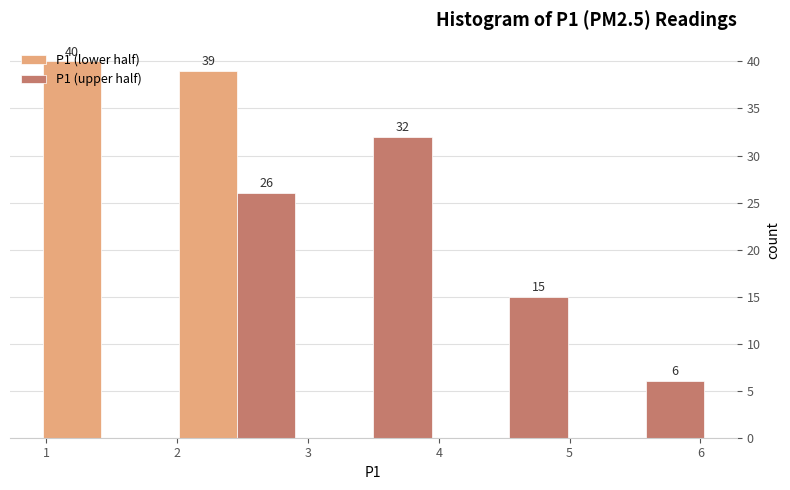

In the P1 (lower half) series, which range on the x-axis has the tallest bar?

0.90 to 1.94